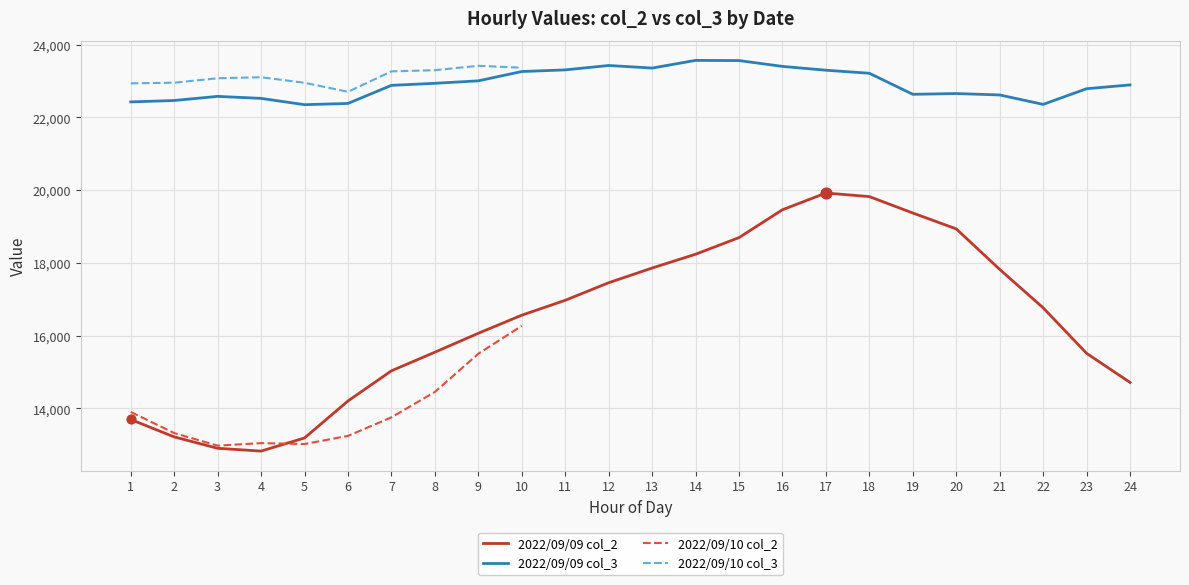

Is the value of 2022/09/09 col_2 at 4 greater than the value of 2022/09/09 col_3 at 5?

No